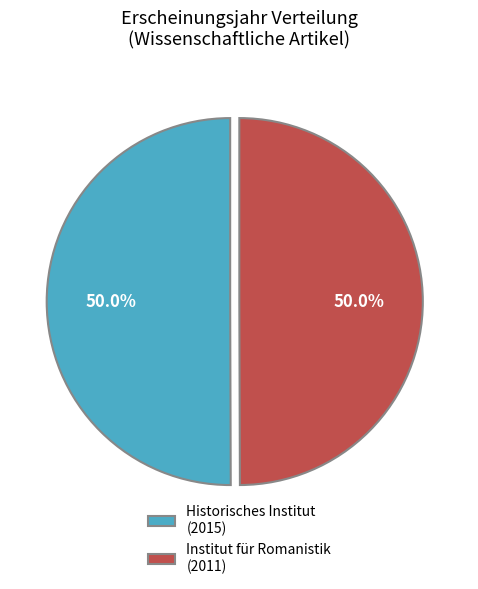

How many segments does this pie chart have?

2